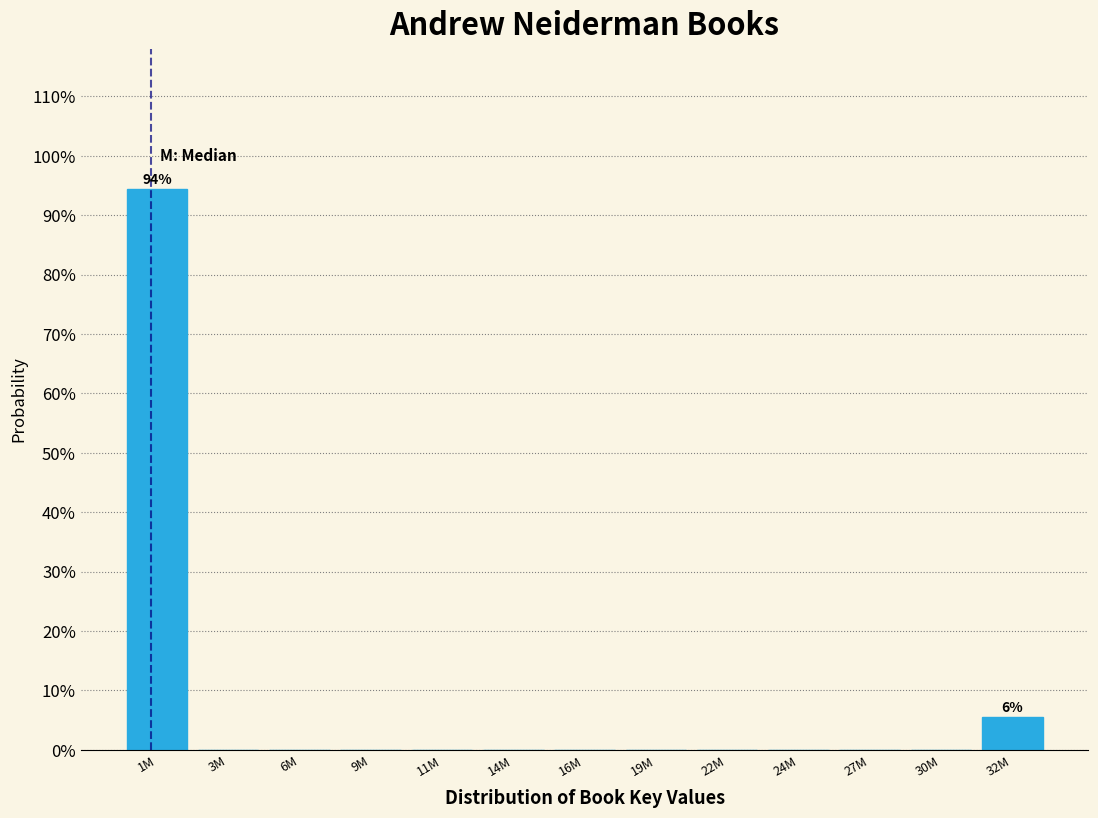

Reading left to right, what are all the values shown in this chart?

1M=94.4	3M=0.0	6M=0.0	9M=0.0	11M=0.0	14M=0.0	16M=0.0	19M=0.0	22M=0.0	24M=0.0	27M=0.0	30M=0.0	32M=5.6